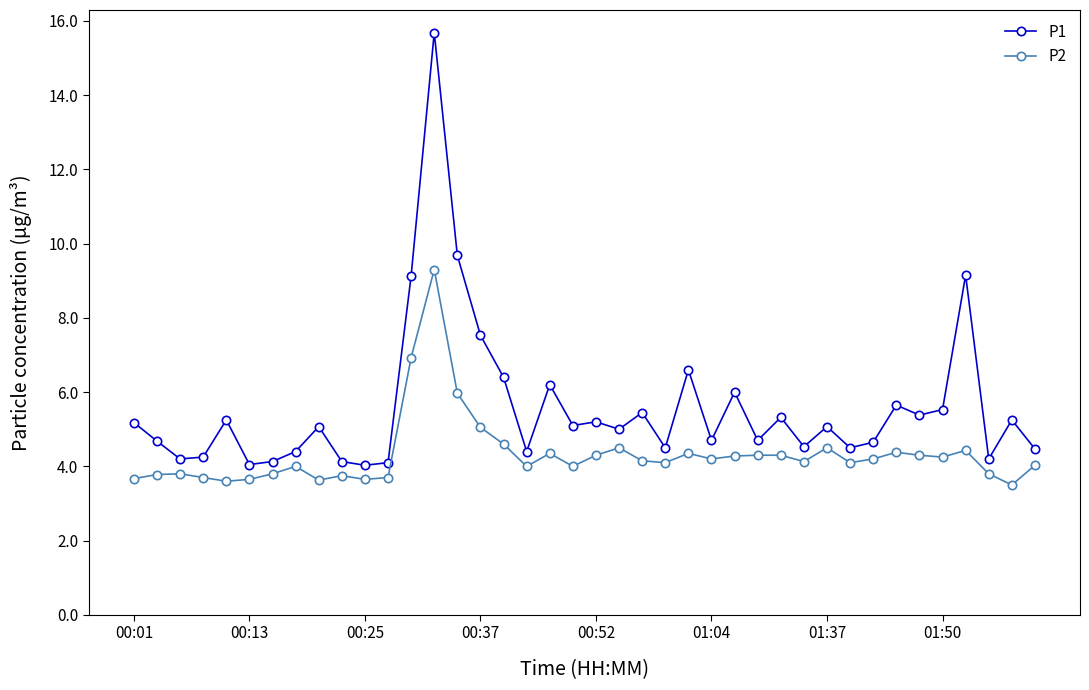

Rank the series by their maximum value, from highest to lowest.

P1, P2